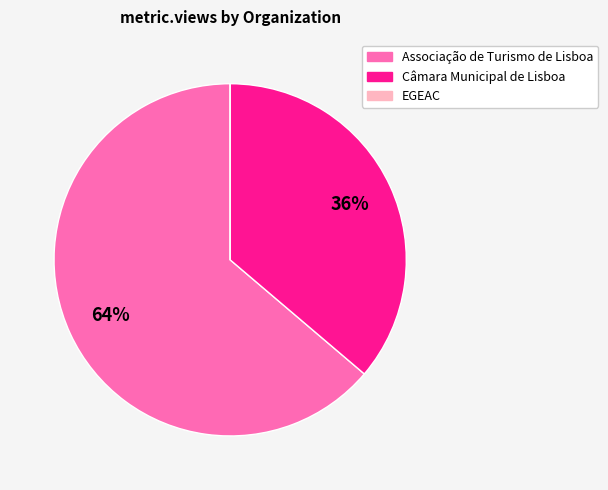

To the nearest percent, what is the average slice percentage?

33%